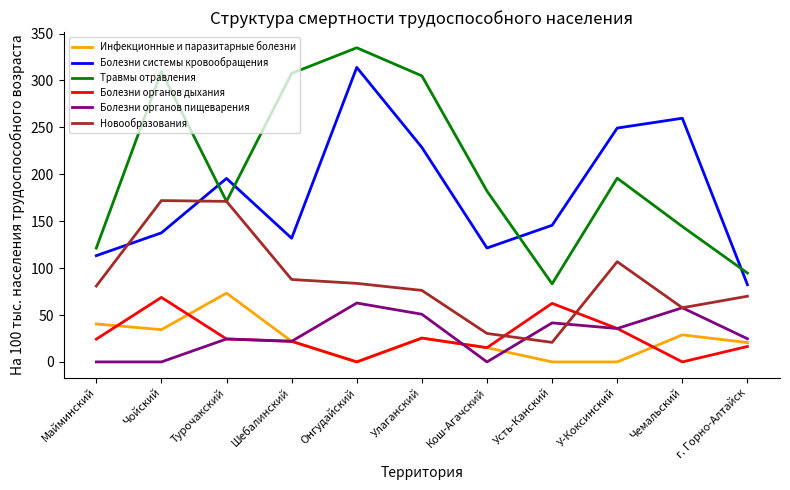

Which series has the largest total across all categories?

Травмы отравления